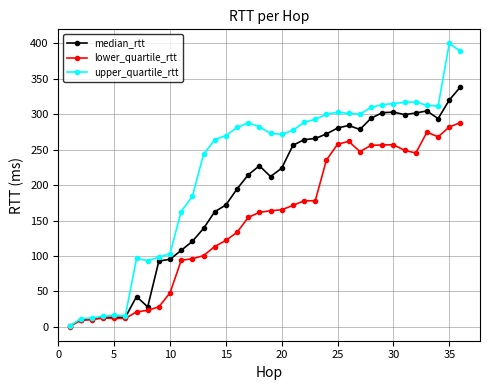

What is the greatest value displayed?

400.0